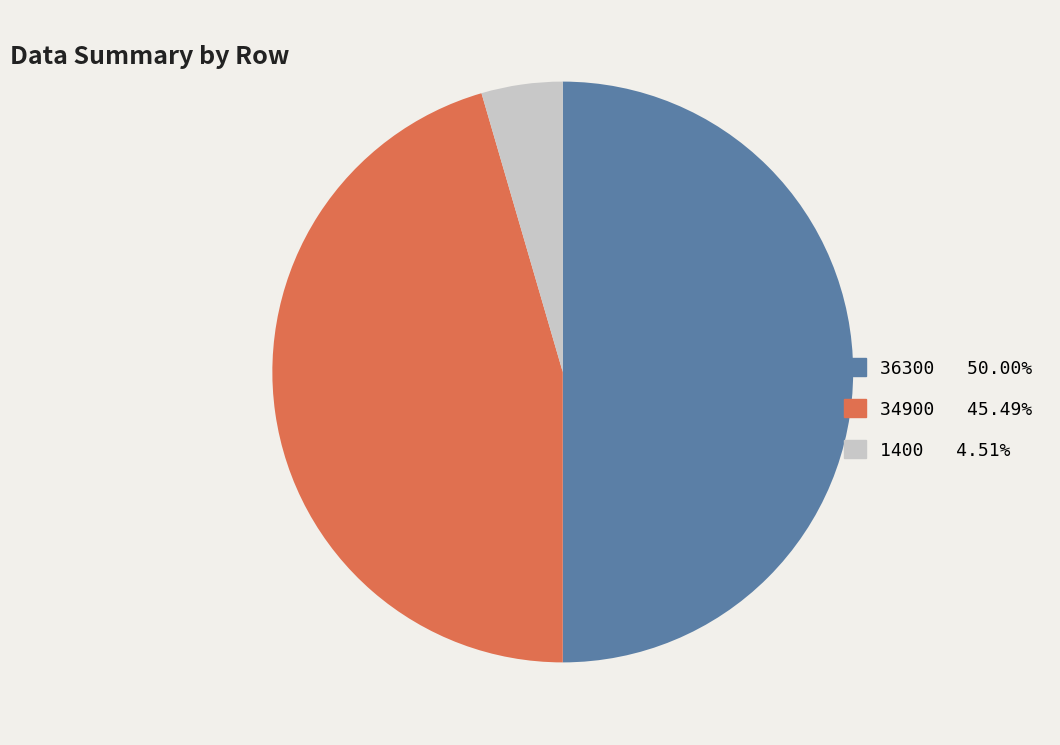

Rank the categories by value from lowest to highest.

1400, 34900, 36300